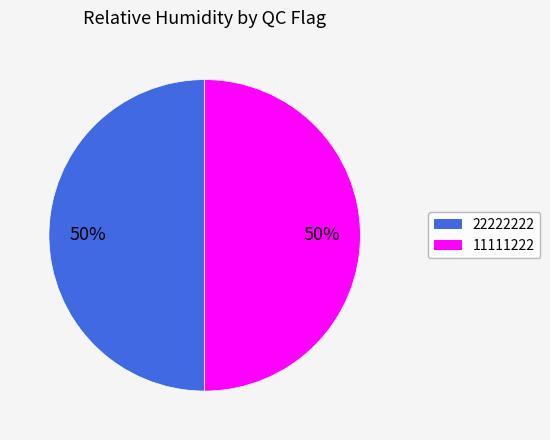

To the nearest percent, what is the combined percentage of 22222222 and 11111222?

100%